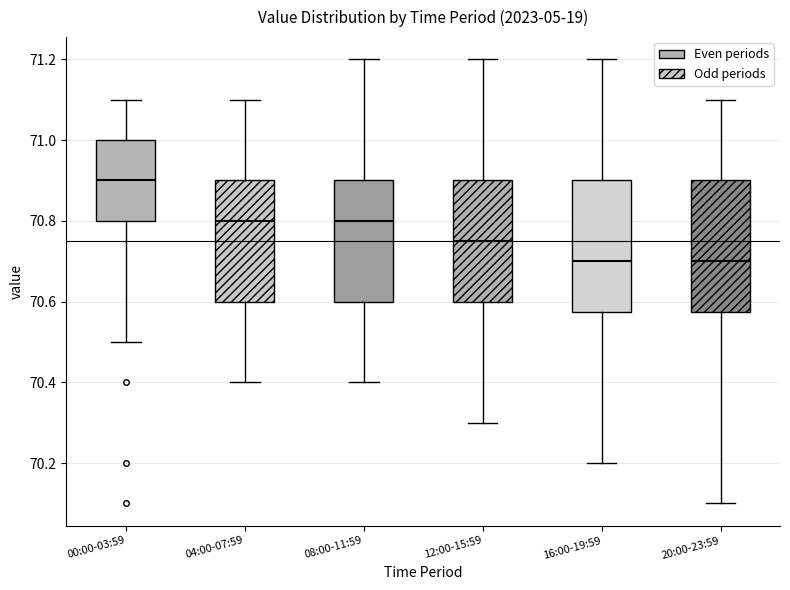

Where does the upper whisker of the box for 20:00-23:59 end on the y-axis? The values are not printed on the chart, so give them approximately, as read against the axis.

71.10